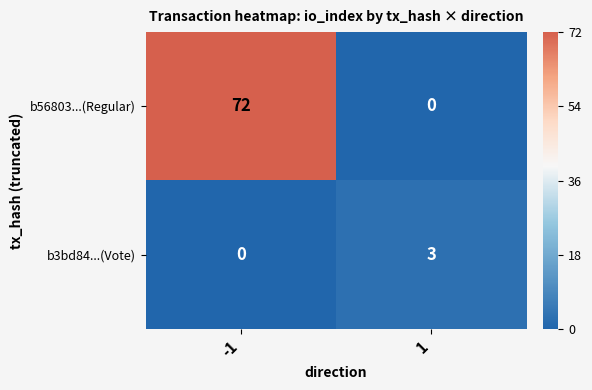

The value of b3bd84...(Vote) at 1 is 3. True or false?

True